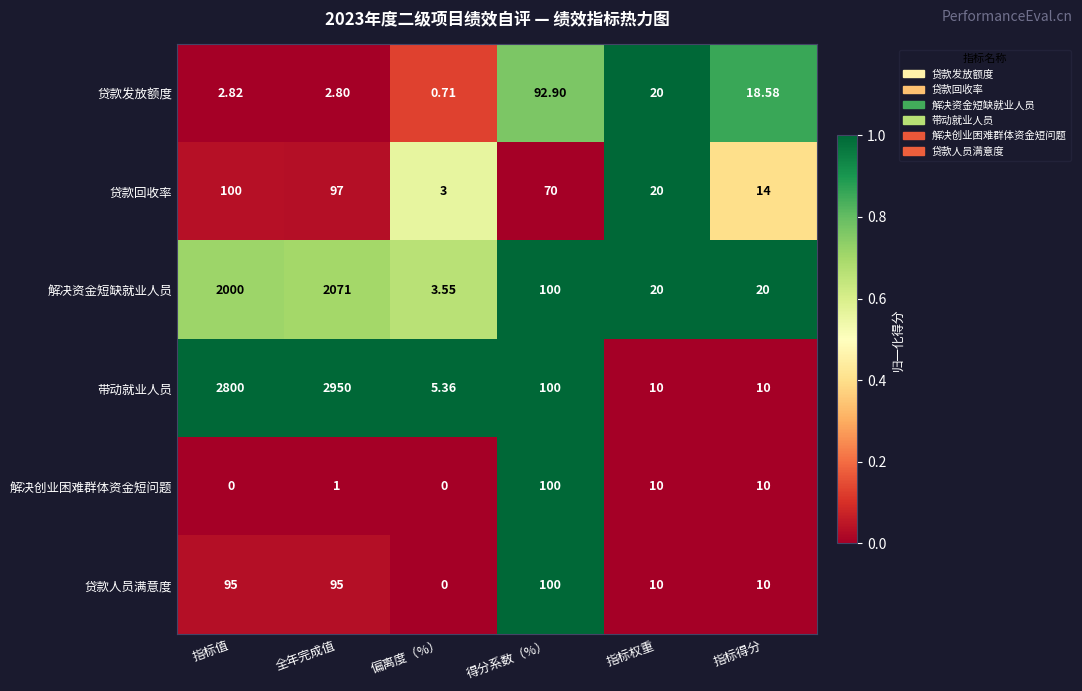

Which series has the largest total across all categories?

带动就业人员